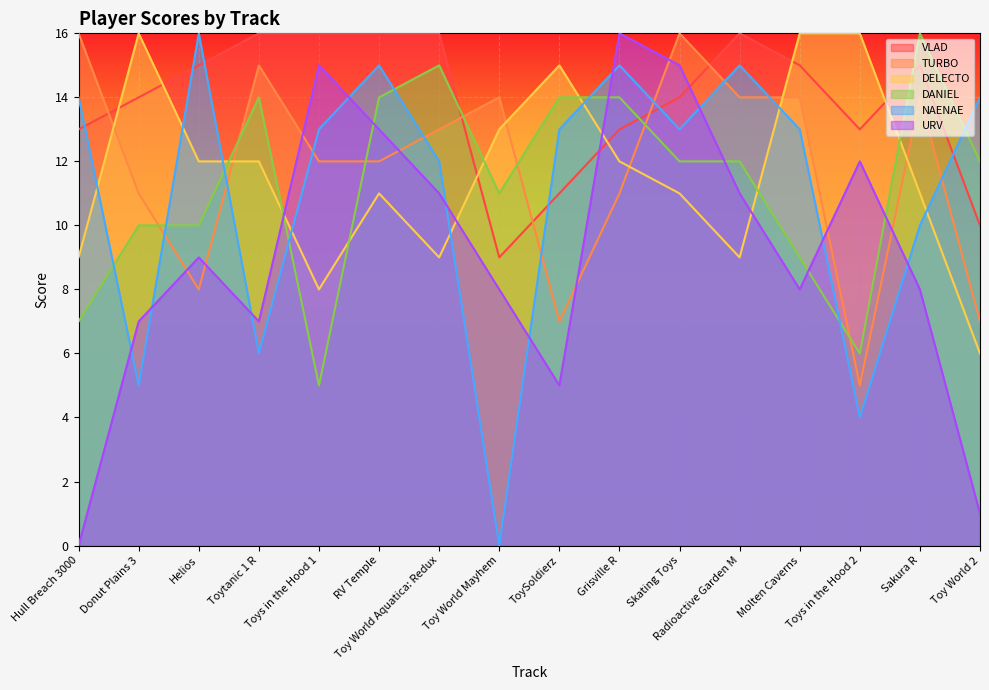

The URV series shows 7 at Donut Plains 3. True or false?

True